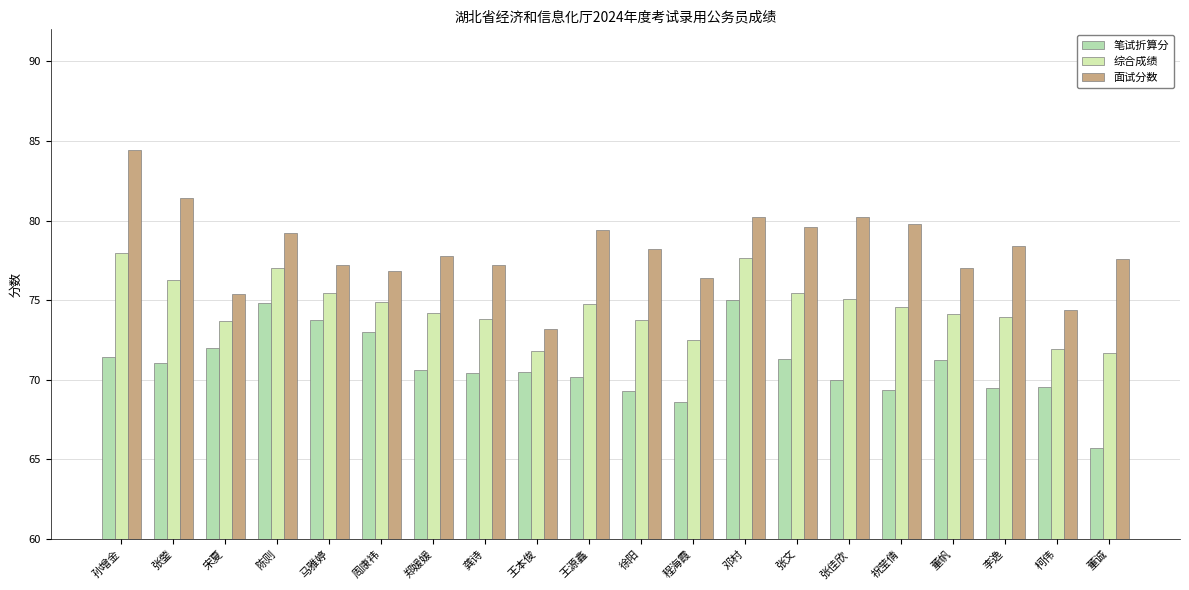

Count the number of categories in the chart.

20